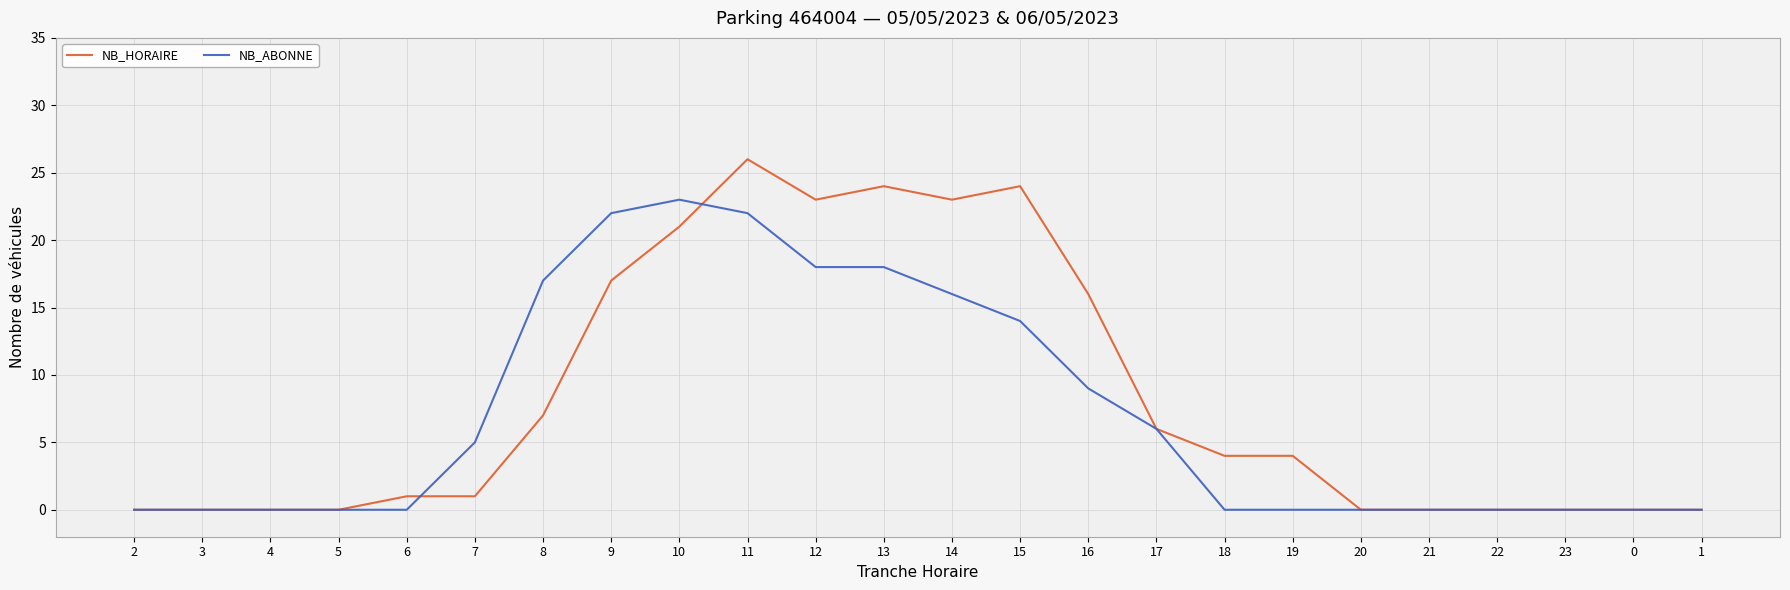

At 10, list the series in order from largest to smallest.

NB_ABONNE, NB_HORAIRE